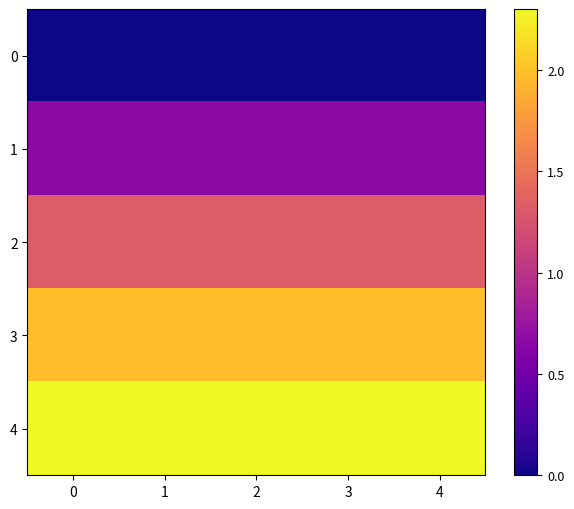

Reading left to right, extract all data points from this chart.

0: 0=0.0	1=0.0	2=0.0	3=0.0	4=0.0
1: 0=0.7	1=0.7	2=0.7	3=0.7	4=0.7
2: 0=1.3	1=1.3	2=1.3	3=1.3	4=1.3
3: 0=2.0	1=2.0	2=2.0	3=2.0	4=2.0
4: 0=2.3	1=2.3	2=2.3	3=2.3	4=2.3